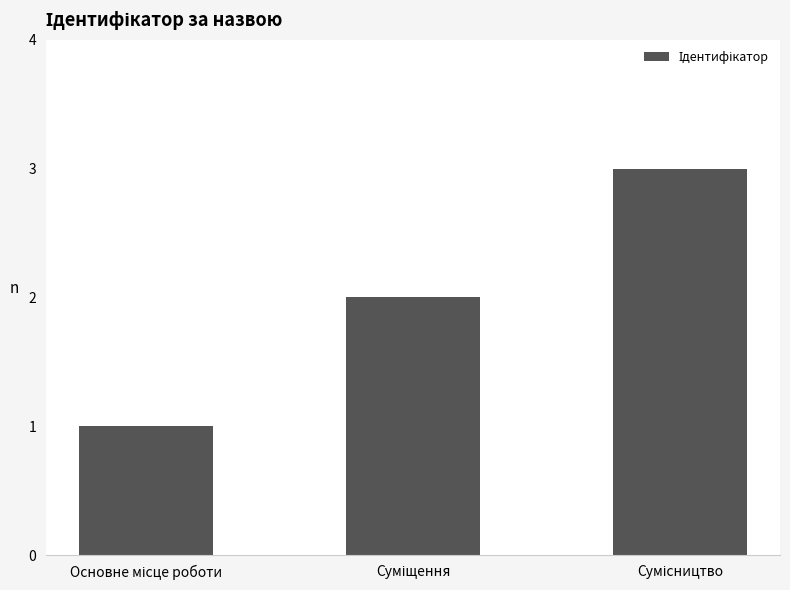

What is the difference between the maximum and second lowest values?

1